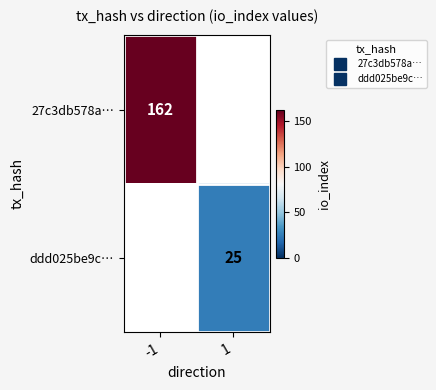

Where is 27c3db578a… nearest to the value 162?

-1